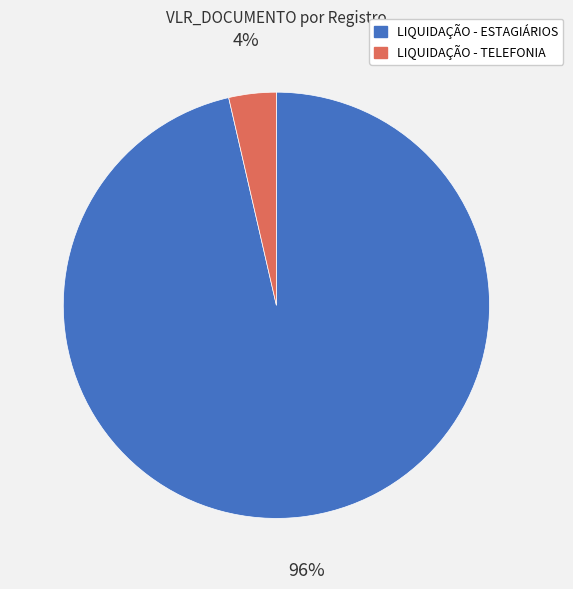

Does any single category account for the majority?

Yes